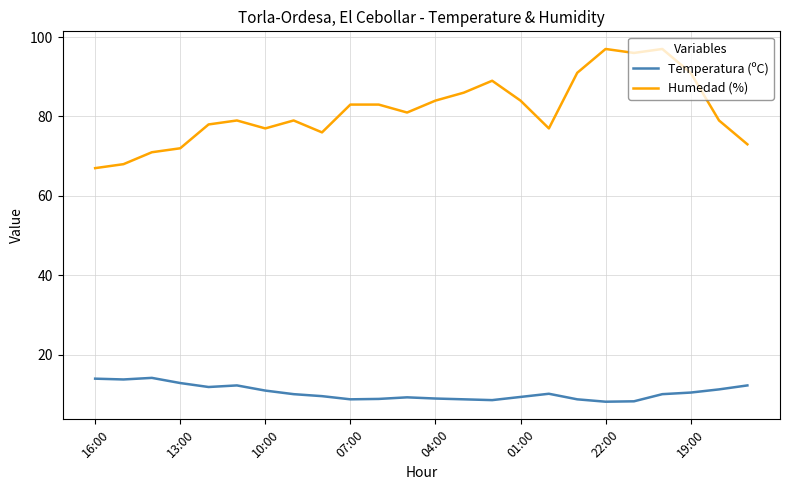

True or false: Temperatura (ºC) and Humedad (%) intersect in this chart.

False